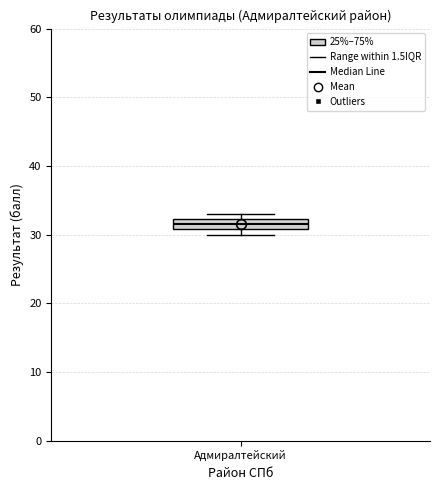

Read this box plot against the y-axis: the position of the median line, the range covered by the box, and the ends of both whiskers. The values are not printed on the chart, so give them approximately, as read against the axis.

median 32 (inside the box), box 31 to 32, whiskers 30 to 33